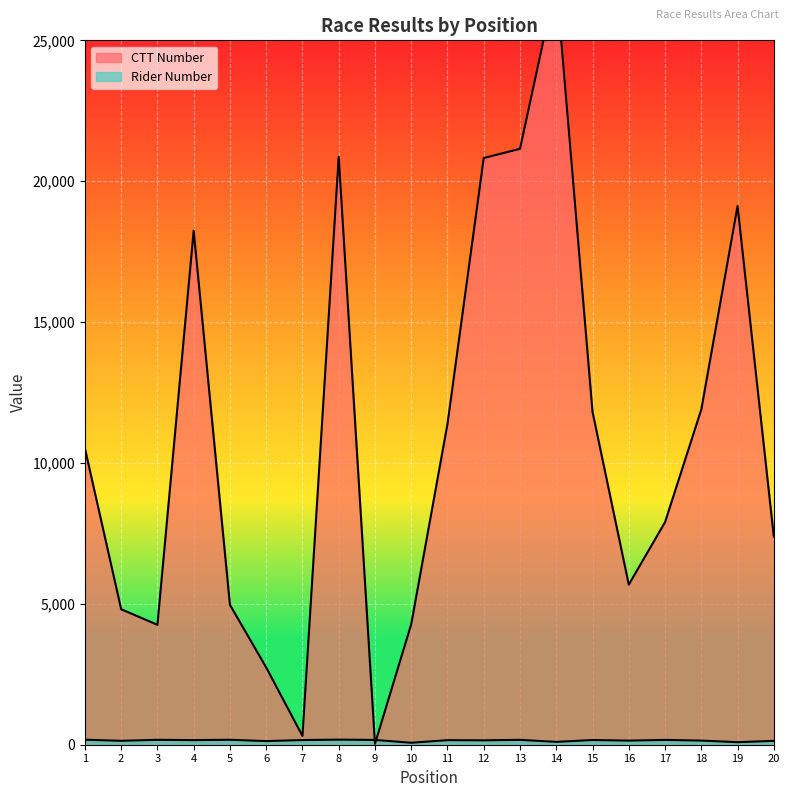

True or false: Rider Number has a value of 204 at 2.

False